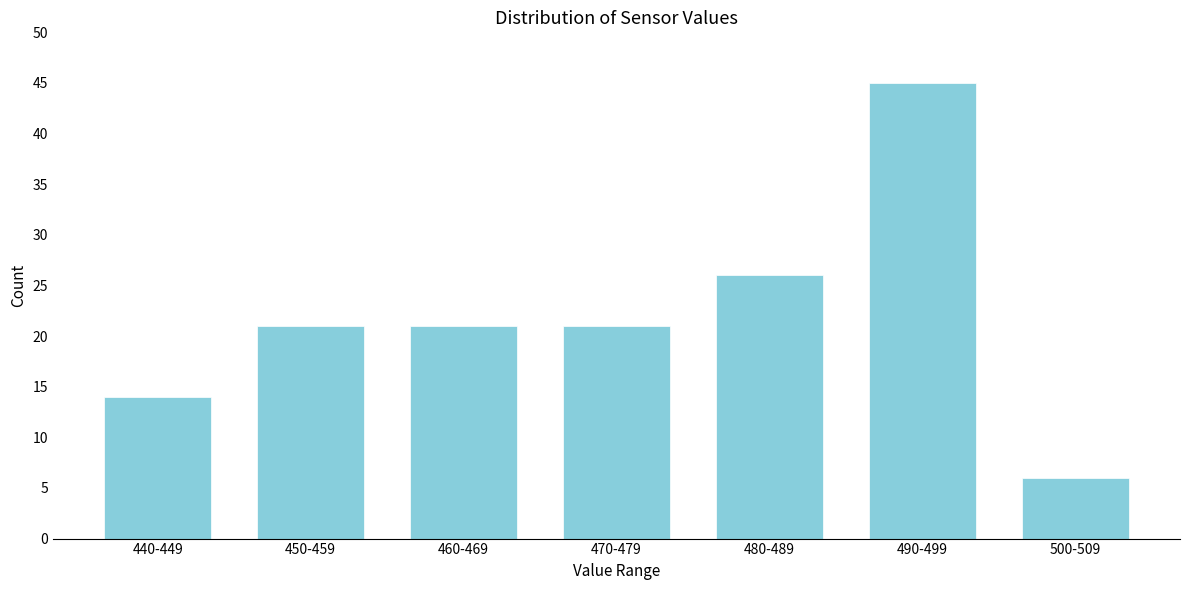

Reading left to right, transcribe all the data shown in this chart.

440-449=14	450-459=21	460-469=21	470-479=21	480-489=26	490-499=45	500-509=6